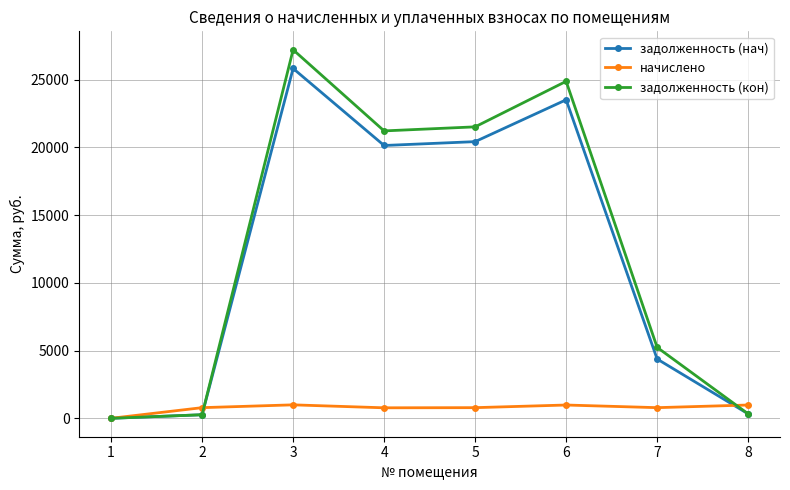

What is the sum of the задолженность (нач) values at 1 and 7?

4374.3